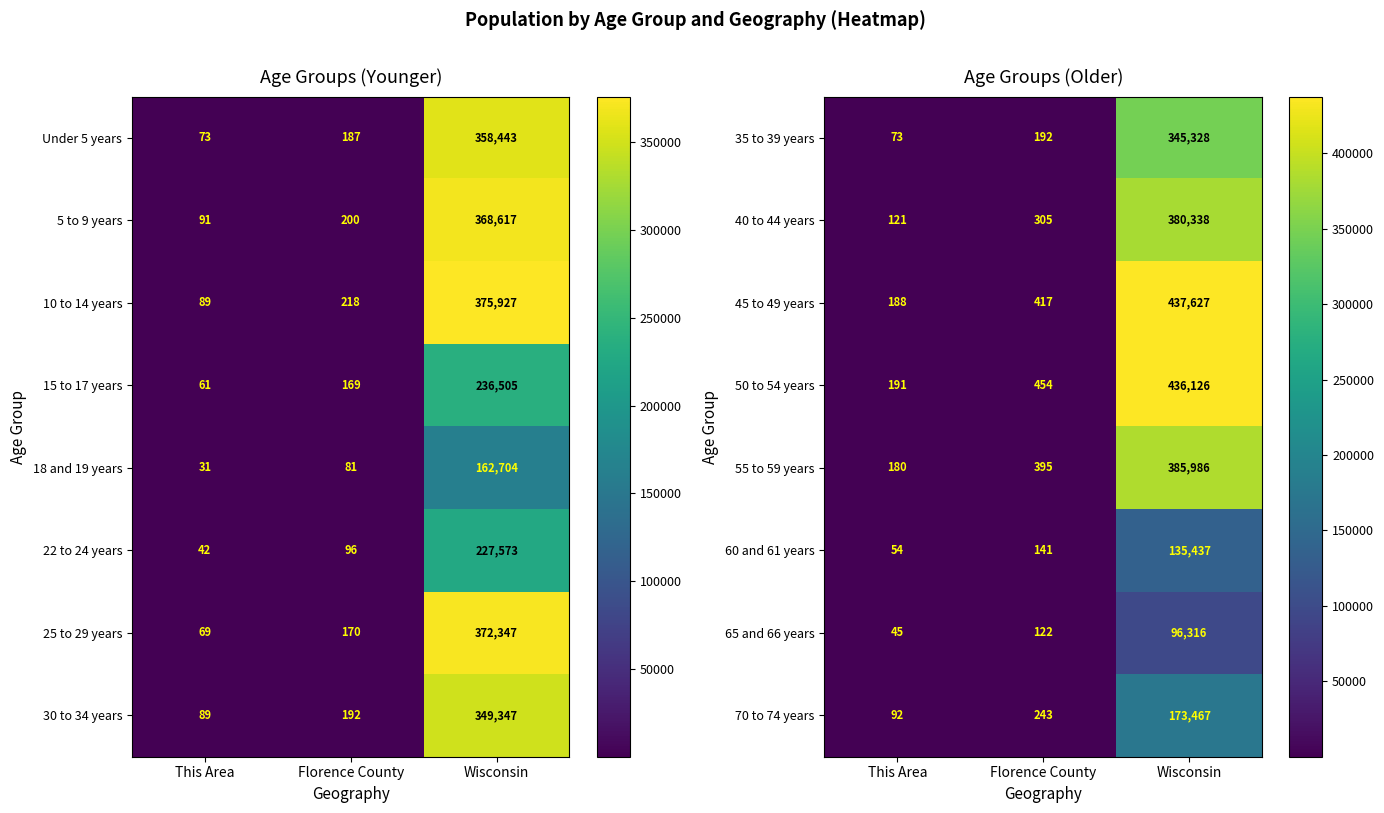

What is the greatest value displayed?

437627